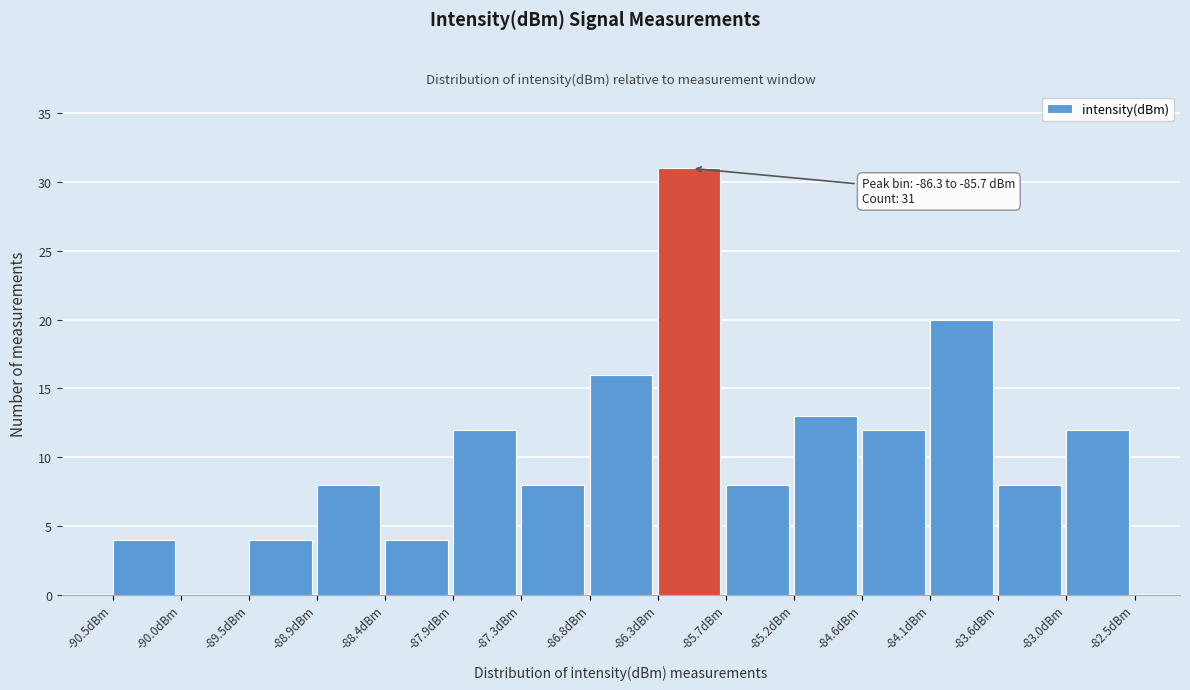

Which range on the x-axis has the tallest bar?

-86.3 to -85.7